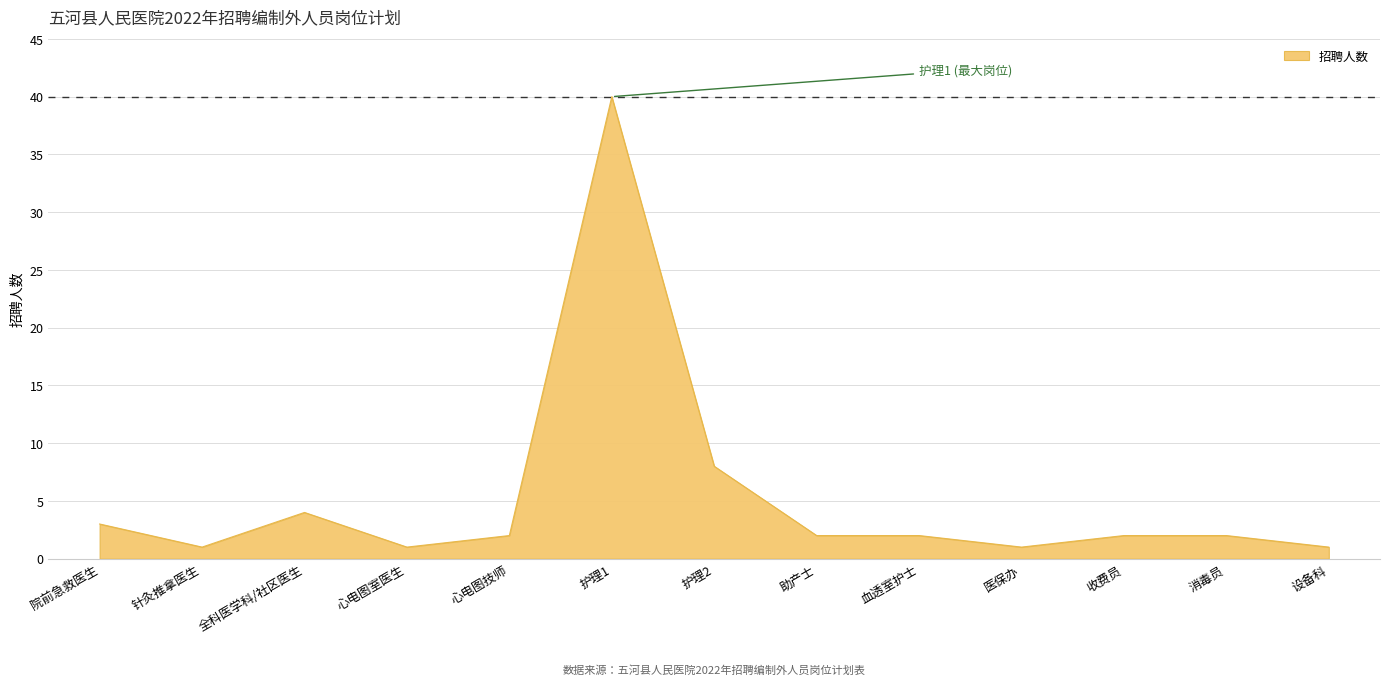

What is the approximate value at 血透室护士?

2